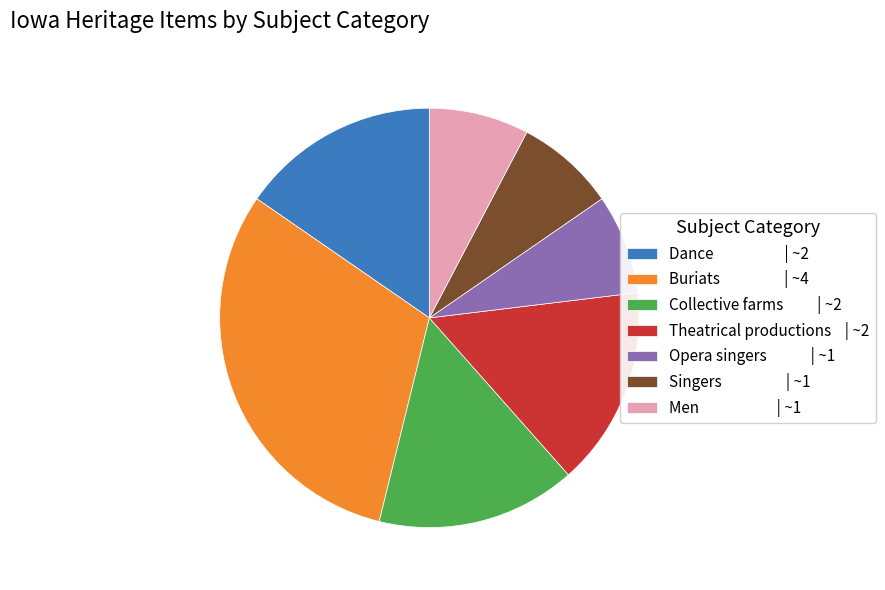

What is the largest slice in the pie chart?

Buriats | ~4